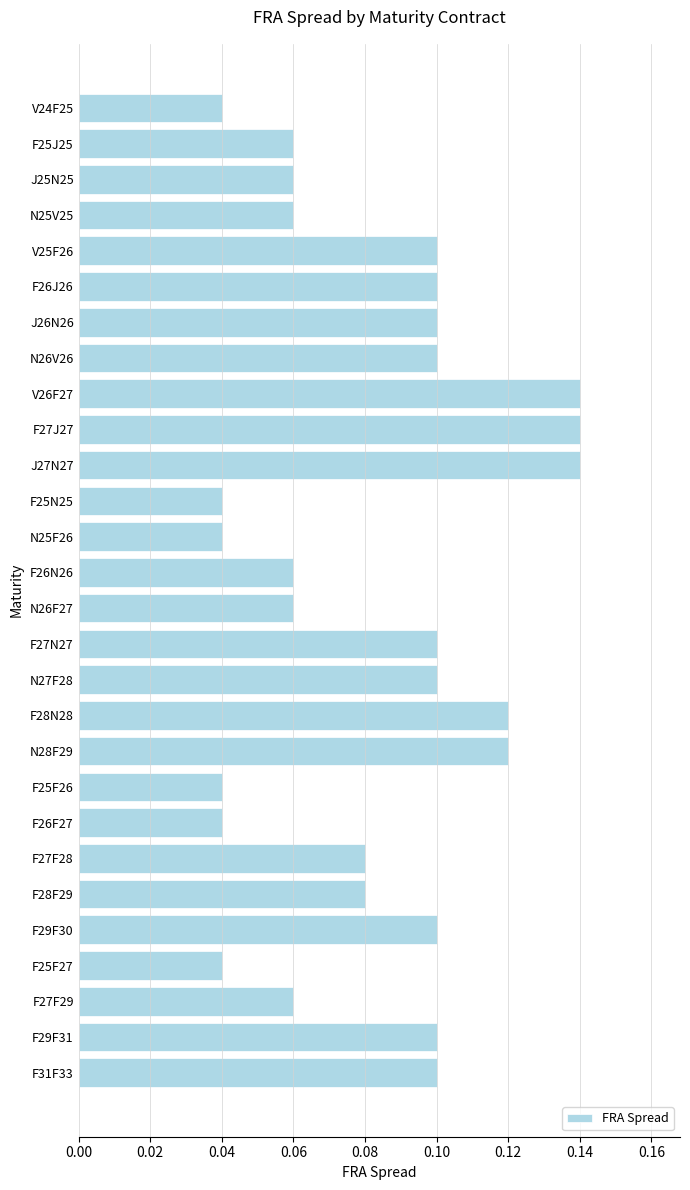

Is it true that the value at V26F27 is 0.2?

False